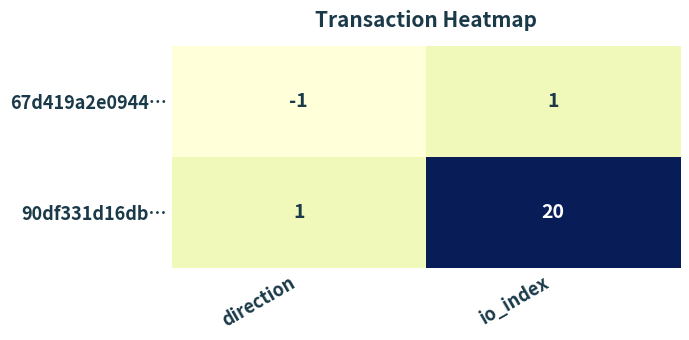

What is the difference between the 90df331d16db… values at io_index and direction?

19